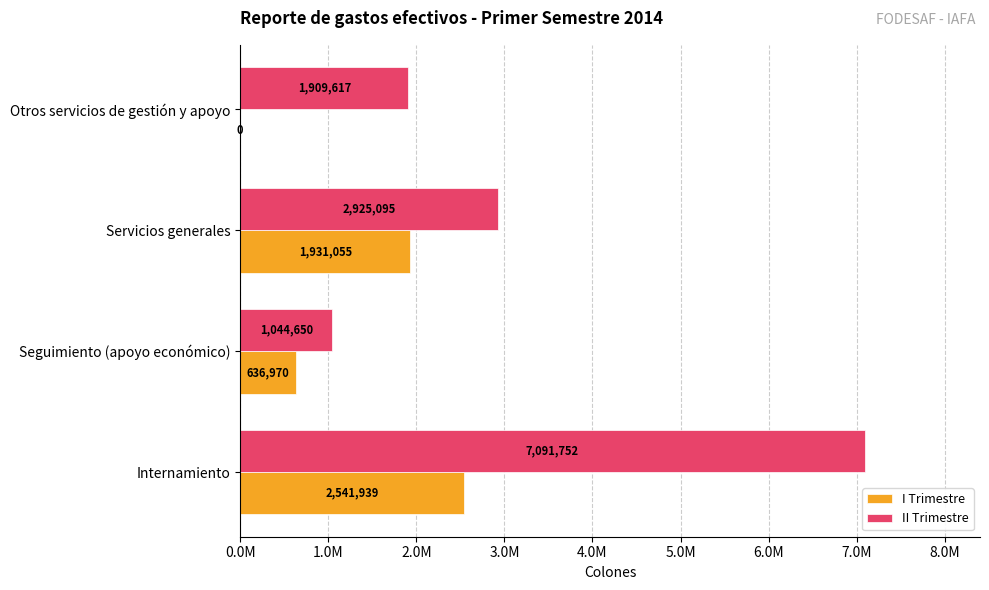

List the series in order of their overall mean, lowest first.

I Trimestre, II Trimestre